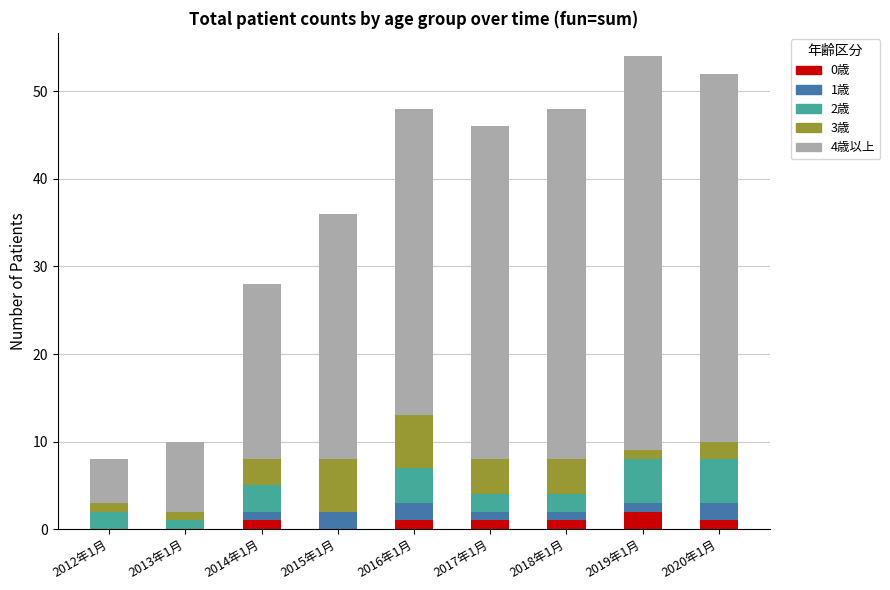

What is the label of the 3rd bar from the right?

2018年1月